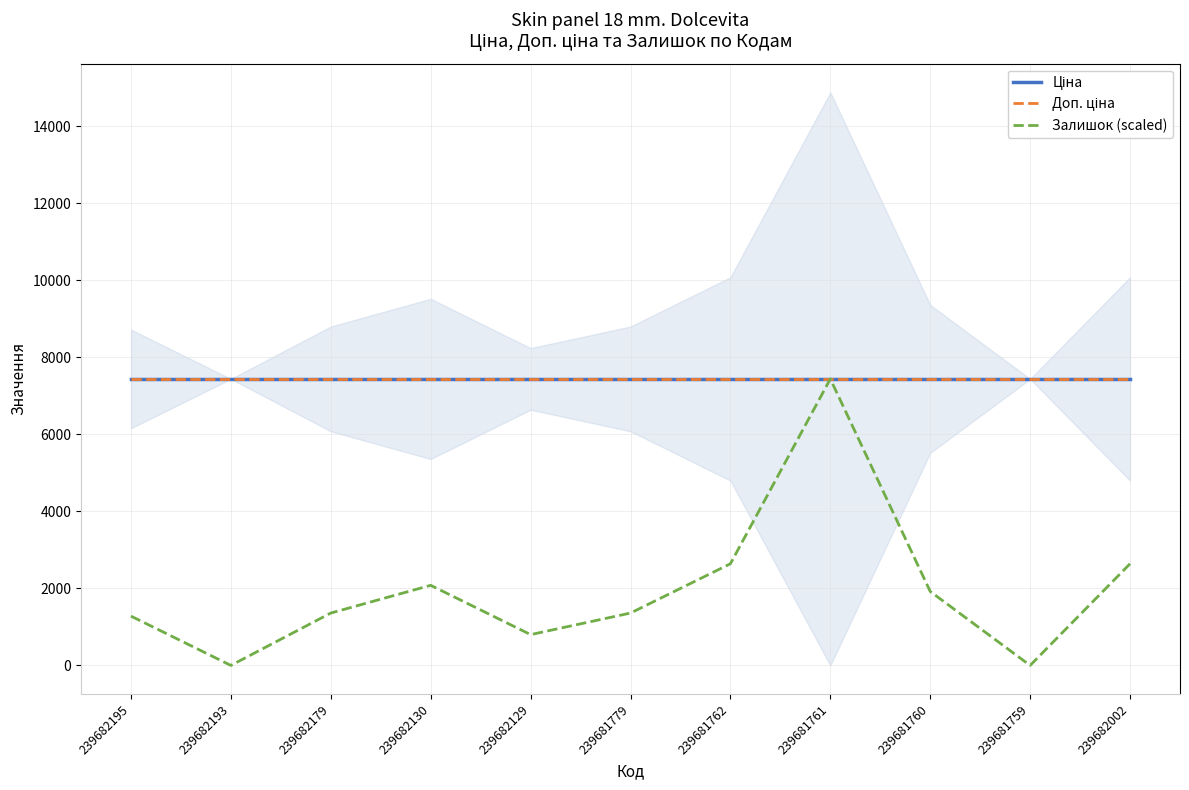

Which series has the widest spread of values?

Залишок (scaled)